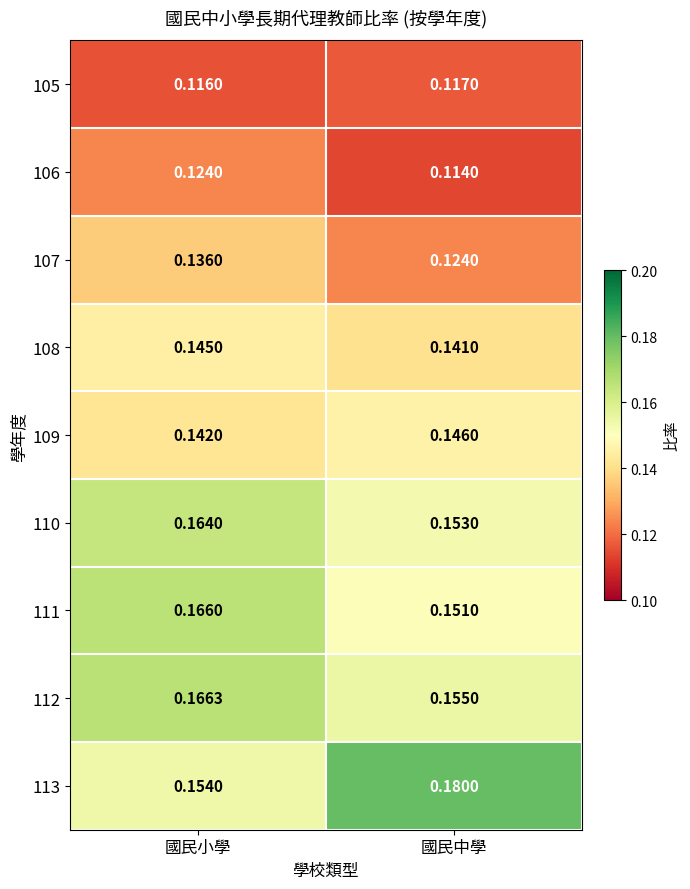

Which series has the largest range (max minus min)?

113